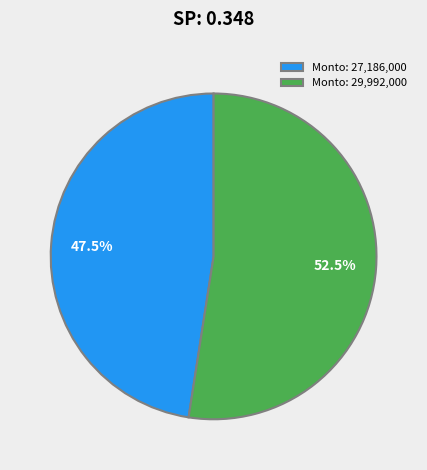

To the nearest percent, what is the difference between the largest and smallest slice percentages?

5%